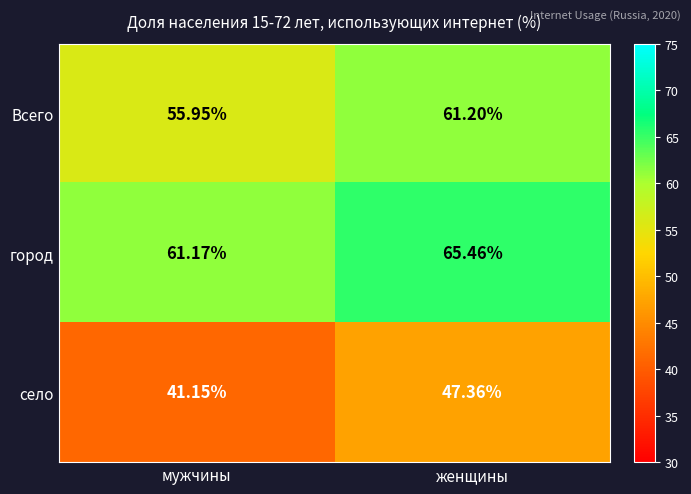

List the series in order of their peak value, lowest first.

село, Всего, город